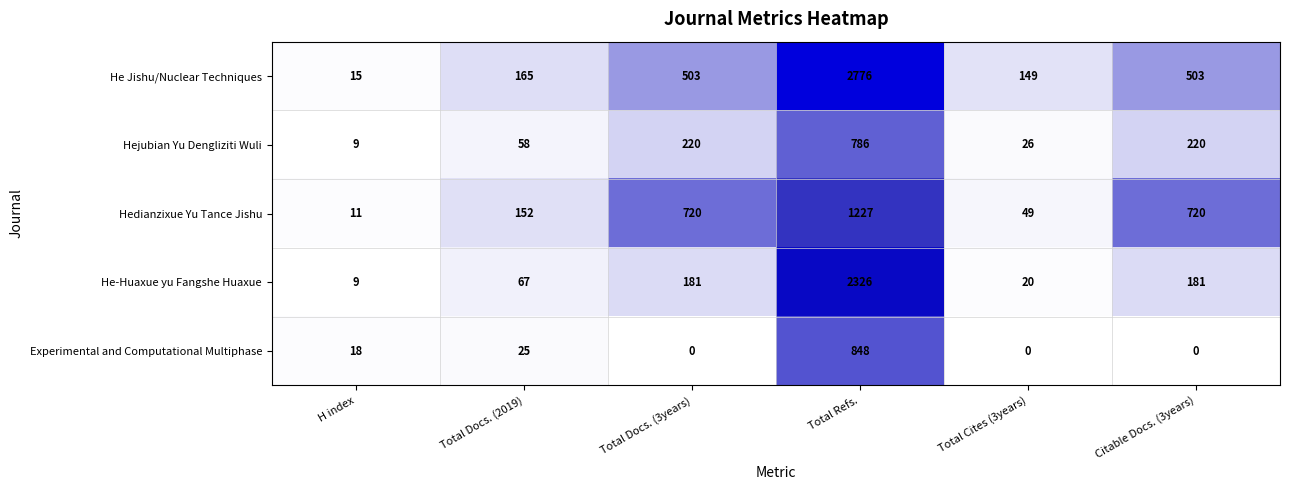

What is the sum of the He-Huaxue yu Fangshe Huaxue values at H index and Total Docs. (2019)?

76